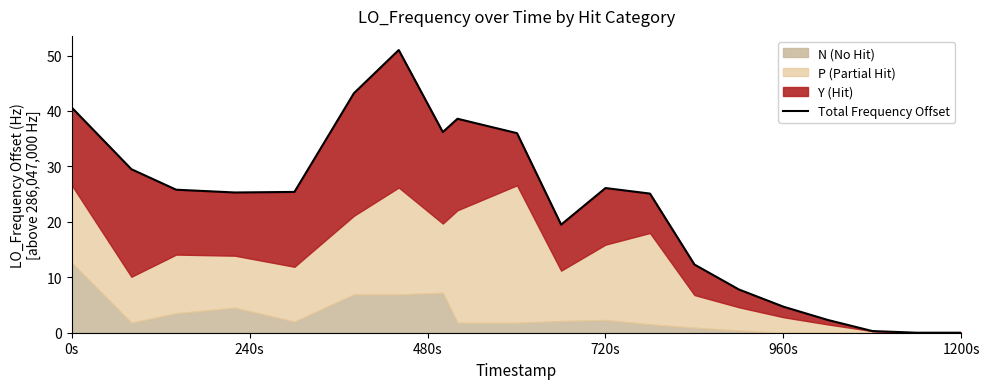

What is the sum of all values?

449.7